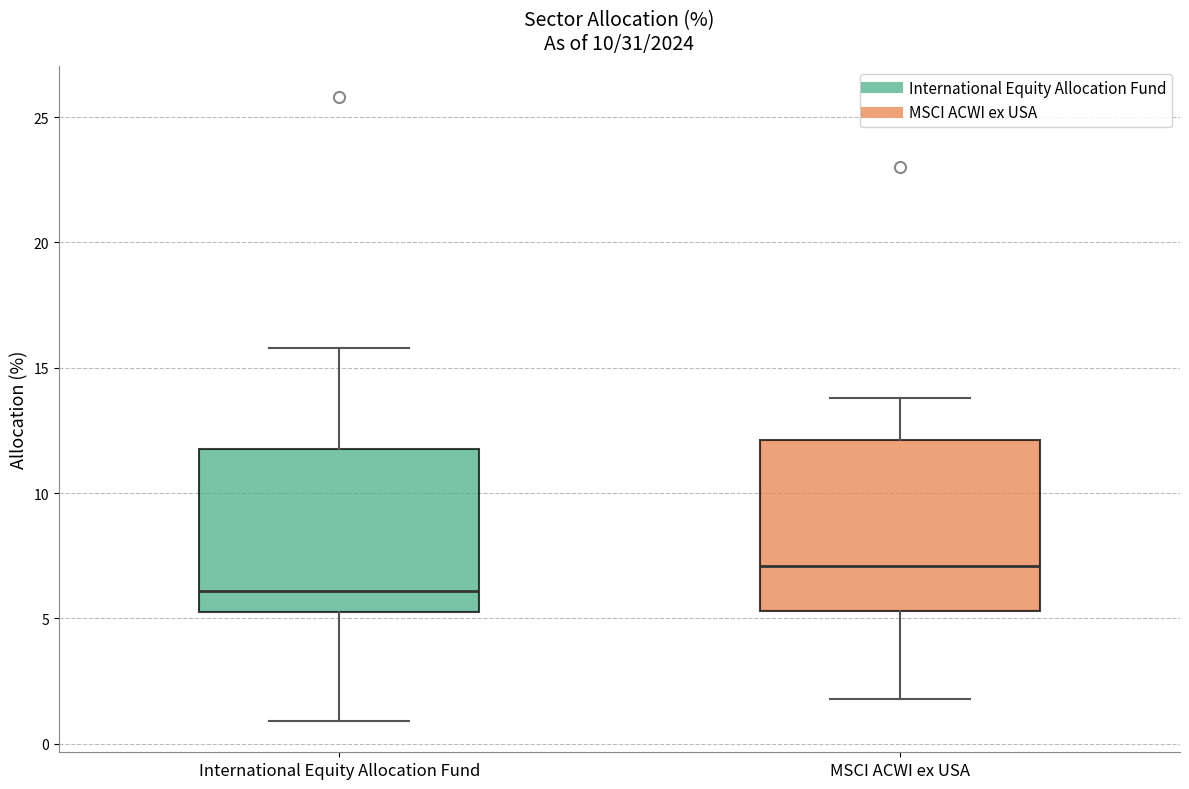

Where is the upper edge of the box for International Equity Allocation Fund on the y-axis? The values are not printed on the chart, so give them approximately, as read against the axis.

12.0